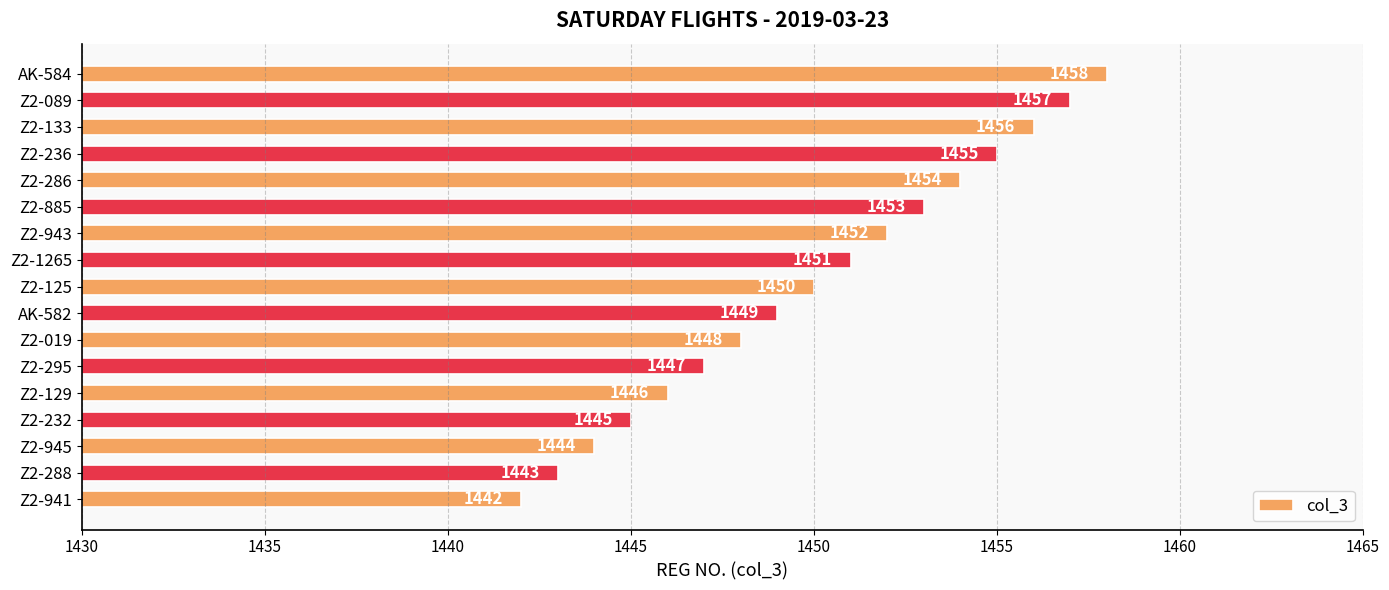

True or false: the data shows 2046 at Z2-236.

False